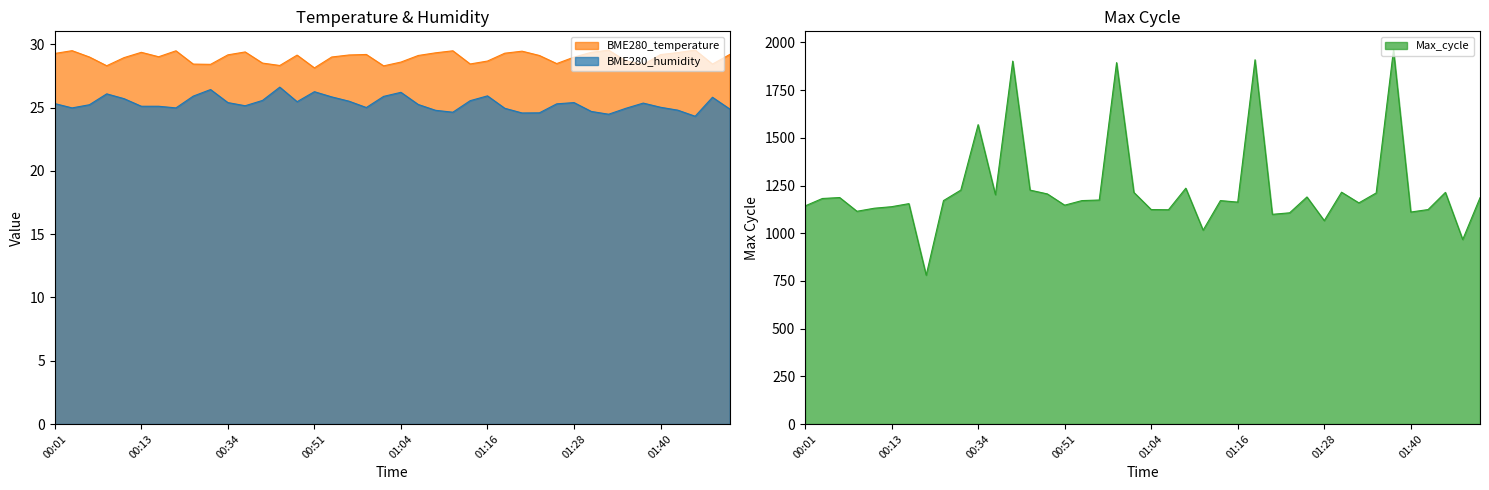

Is the value of BME280_humidity at 01:21 greater than the value of BME280_temperature at 00:54?

No